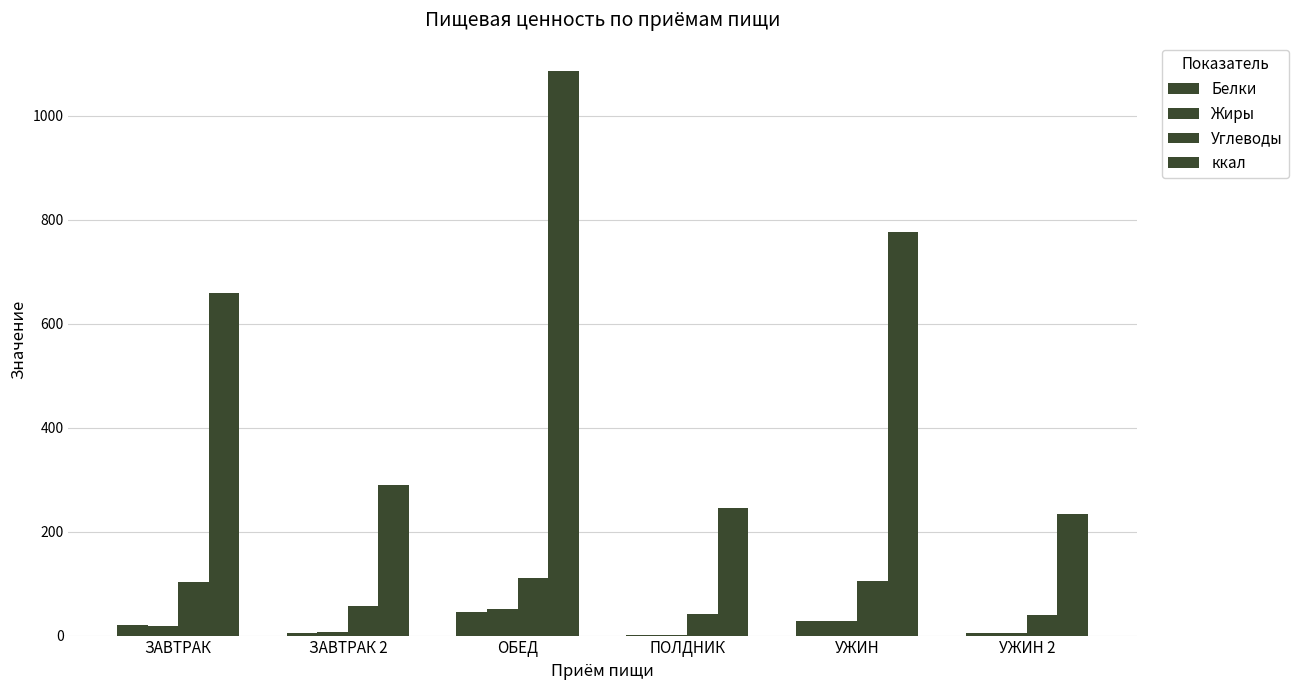

How many data points in Жиры are above 18?

3